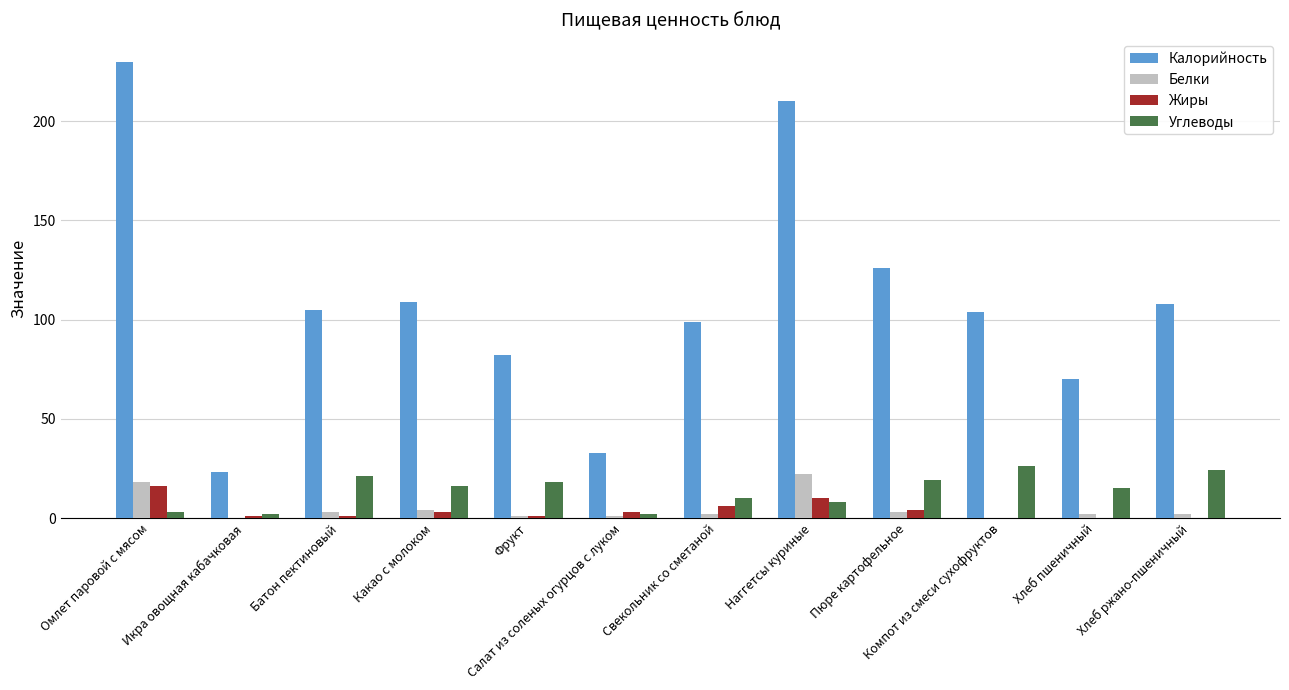

The value of Калорийность at Икра овощная кабачковая is 15. True or false?

False